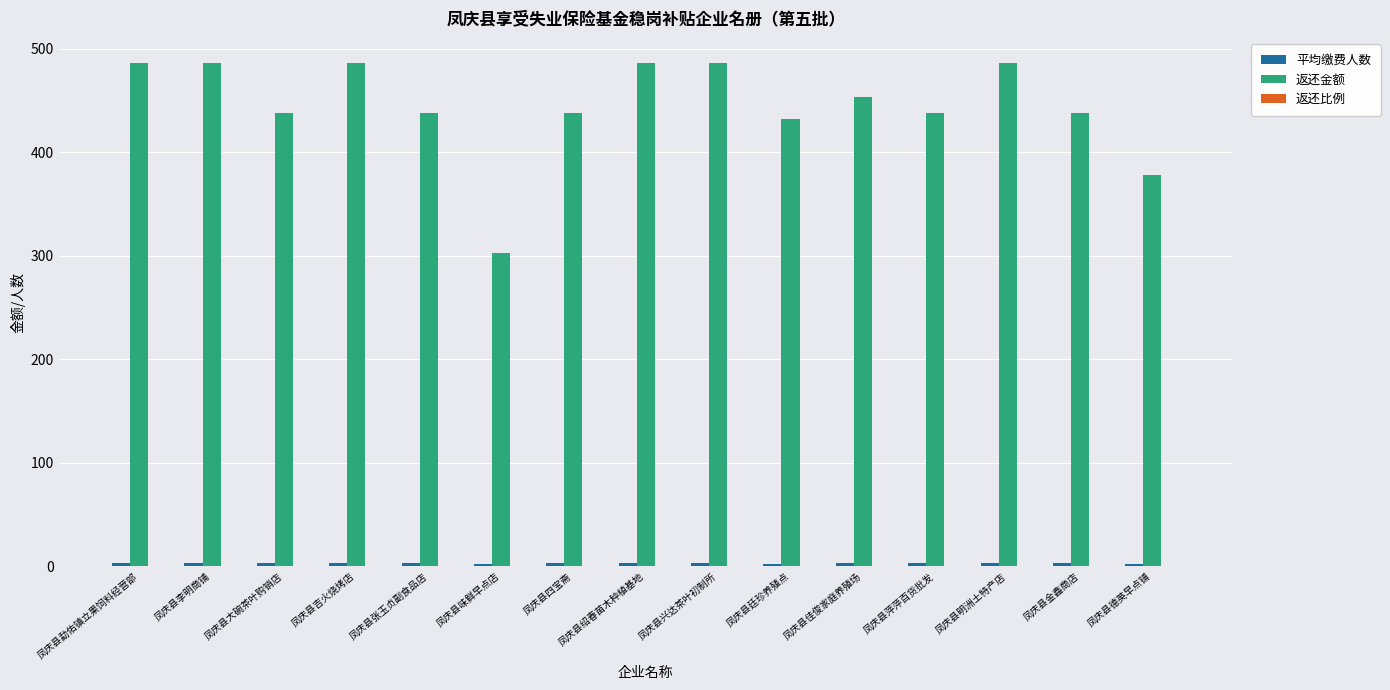

What is the sum of all 返还金额 values?

6669.0